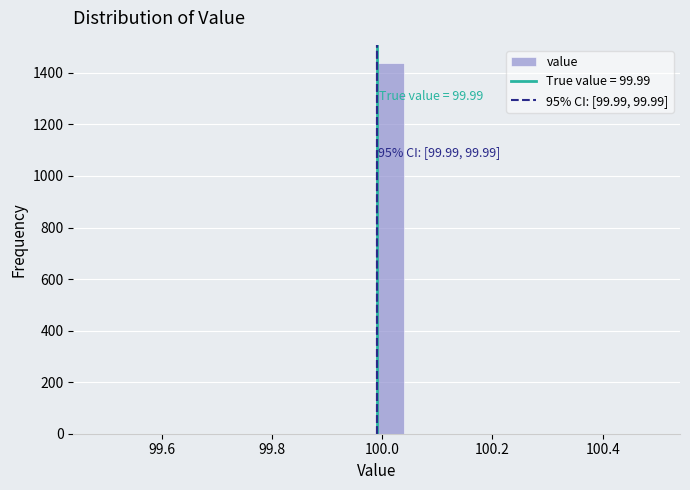

Around what value on the x-axis is the tallest bar? Give the approximate position of its centre, as read against the axis.

100.02